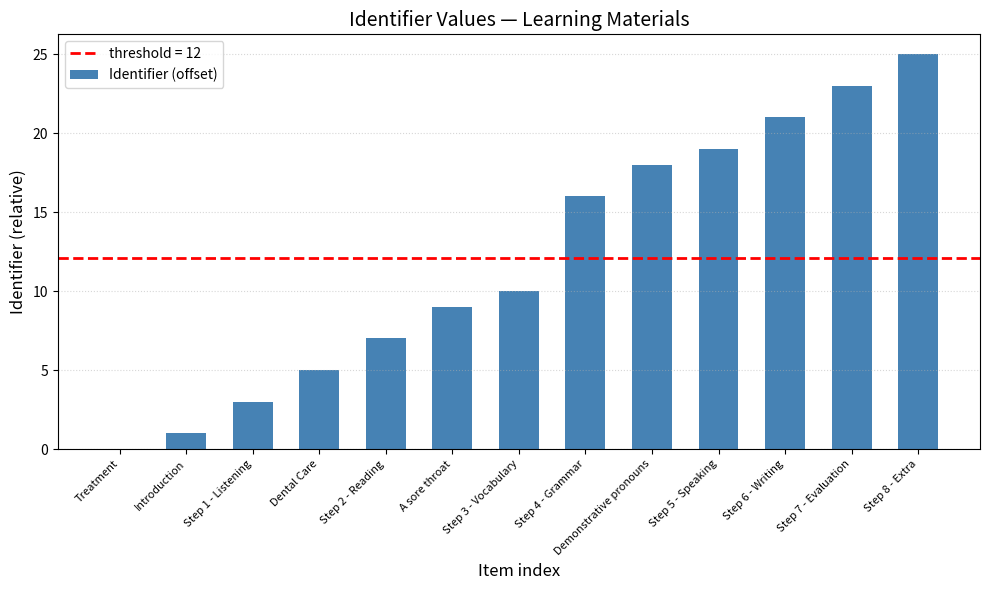

What is the approximate value at Demonstrative pronouns?

18